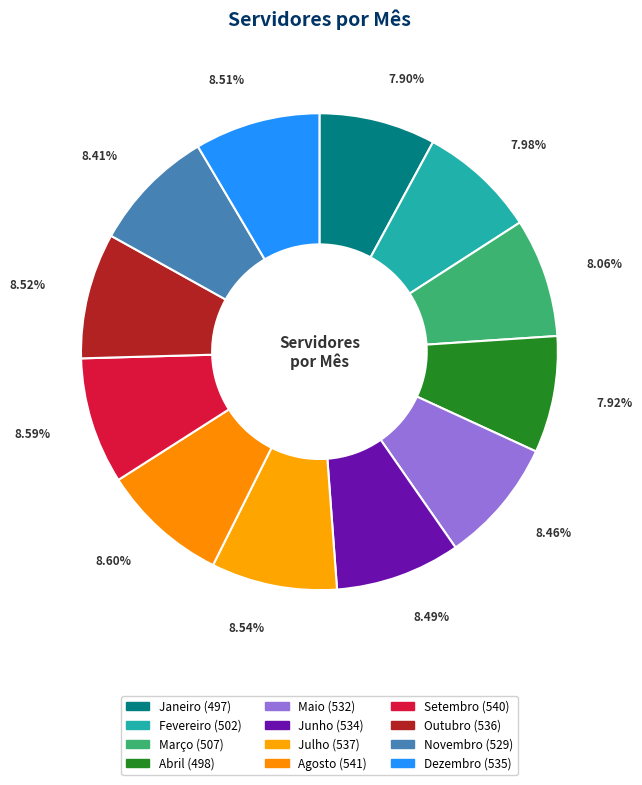

Does Outubro represent more than half of the total?

No